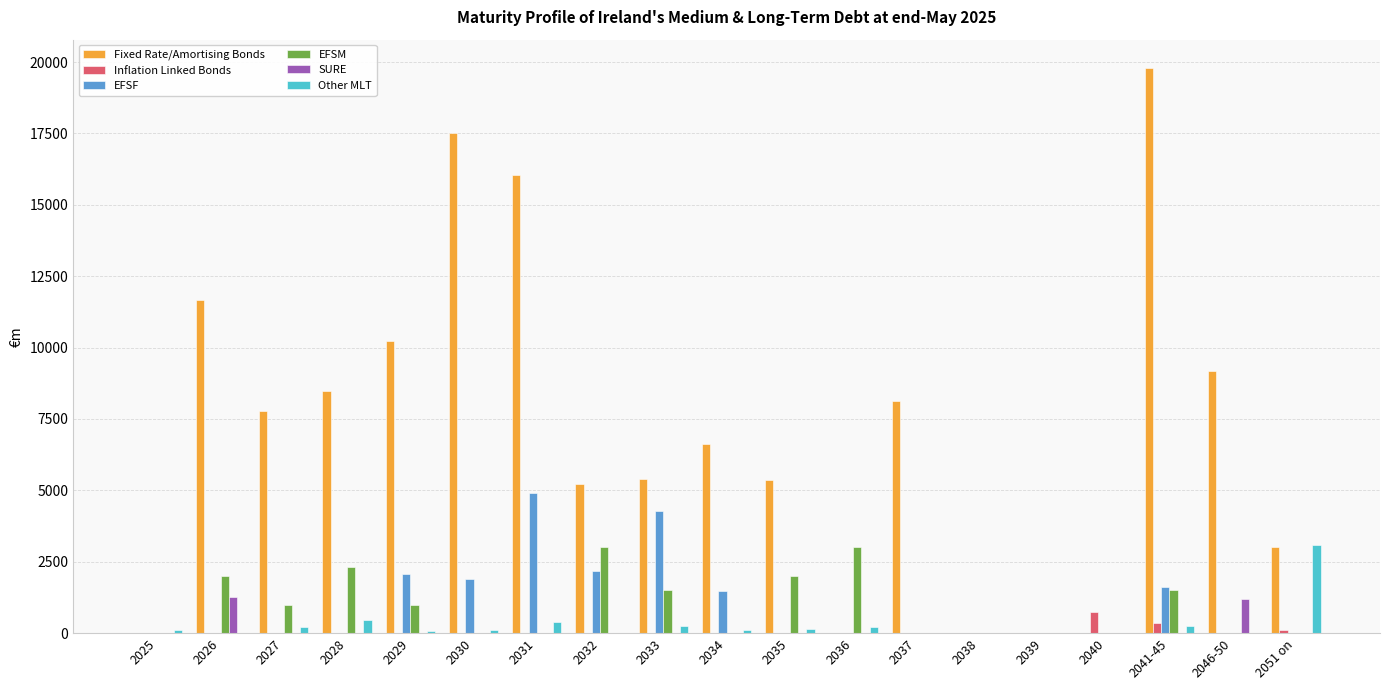

Which category has the highest value across all series?

2041-45